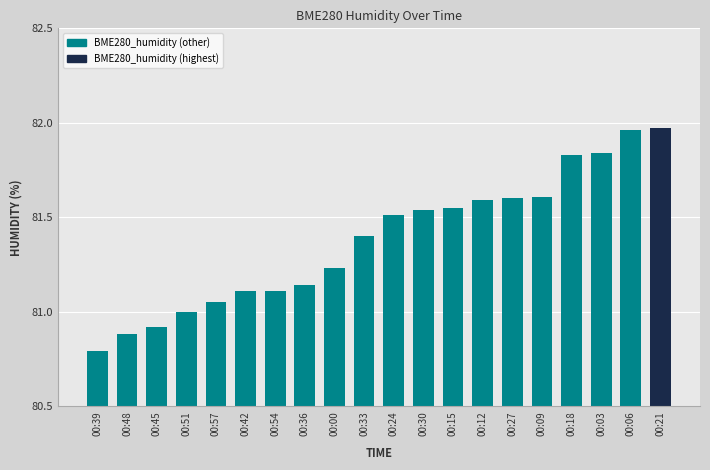

What is the difference between the second highest and minimum values?

1.2